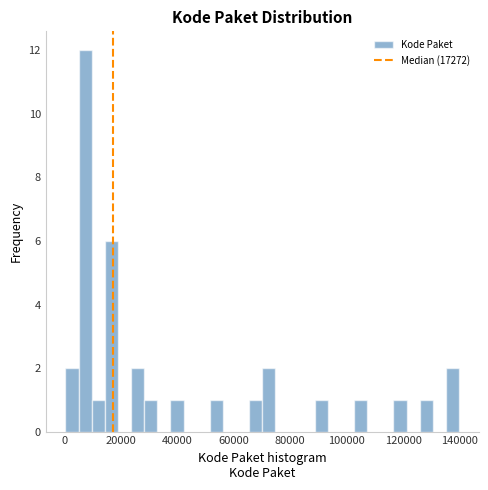

Read against the x-axis, roughly where is the centre of the tallest bar?

8000